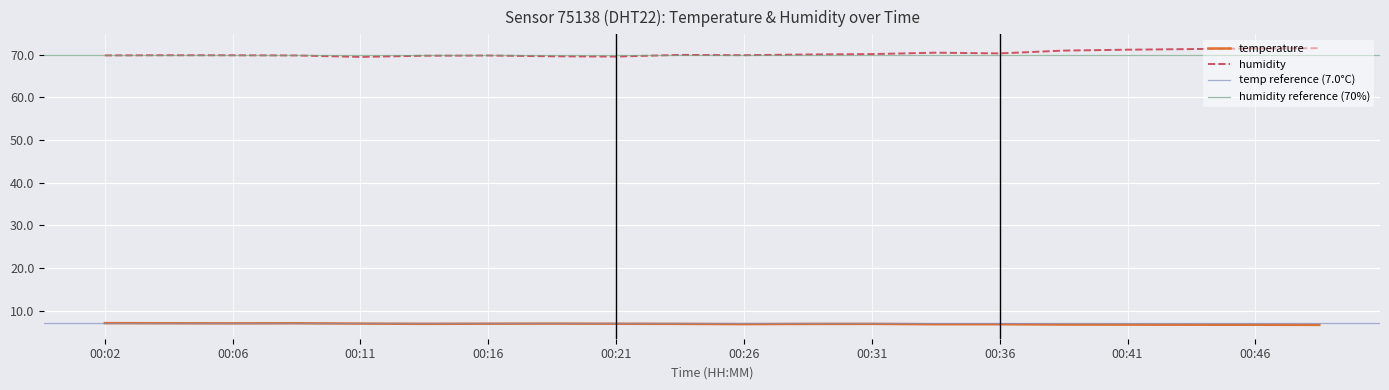

Rank the categories by humidity value from lowest to highest.

00:11, 00:21, 00:19, 00:14, 00:16, 00:09, 00:02, 00:06, 00:04, 00:26, 00:24, 00:28, 00:31, 00:36, 00:33, 00:38, 00:41, 00:43, 00:46, 00:48